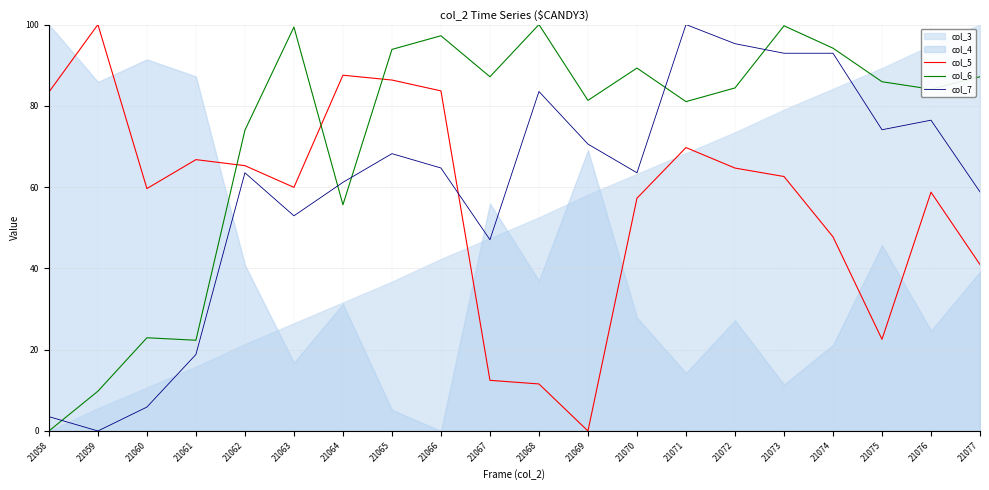

How many lines are shown in the chart?

3